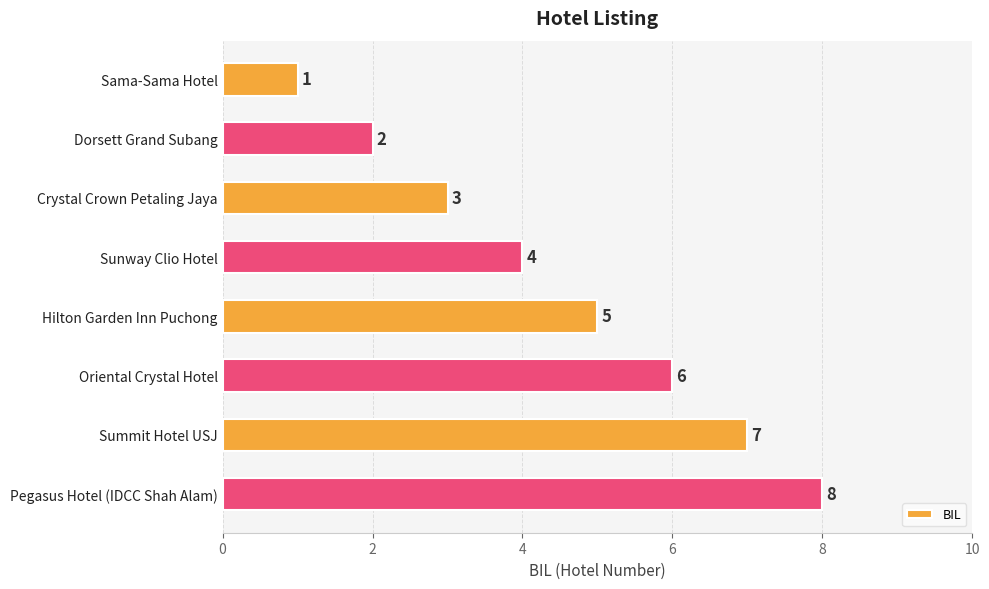

What is the ratio of the value at Dorsett Grand Subang to the value at Hilton Garden Inn Puchong?

0.4